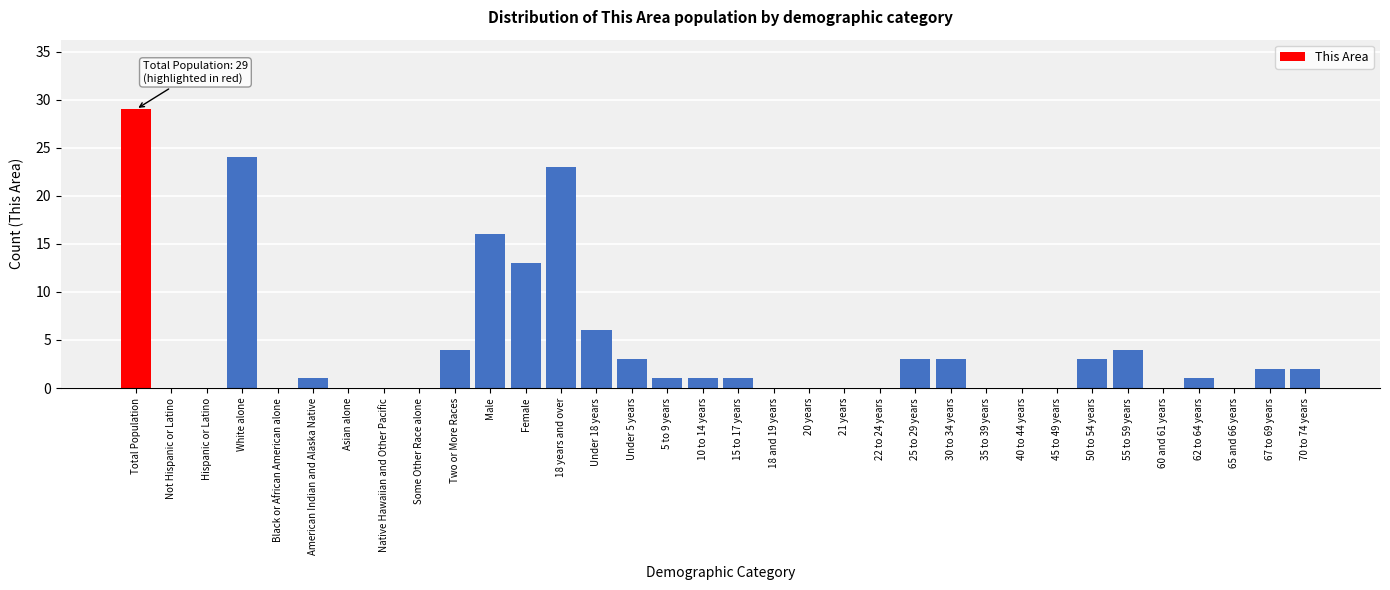

Between American Indian and Alaska Native and 60 and 61 years, which is larger?

American Indian and Alaska Native